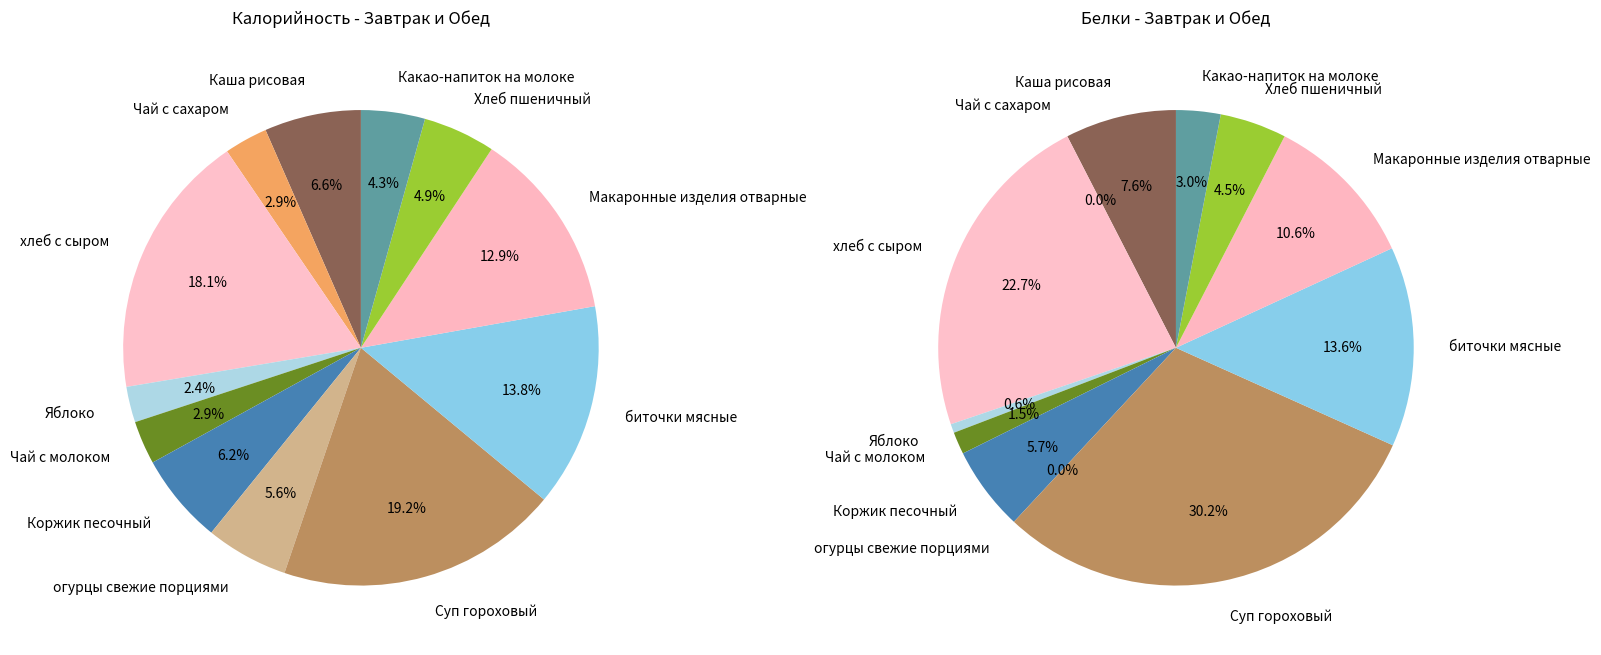

To the nearest percent, what portion does Яблоко represent?

2%